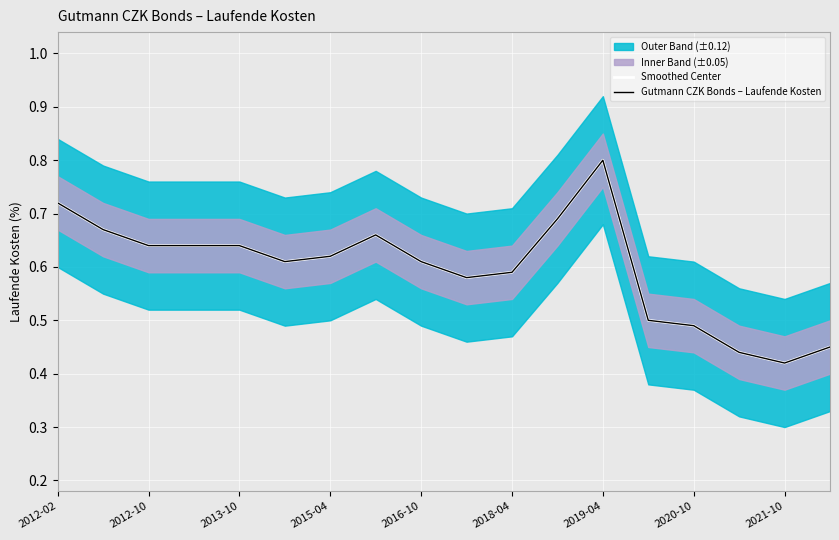

Read the Gutmann CZK Bonds – Laufende Kosten value at 15.

0.4